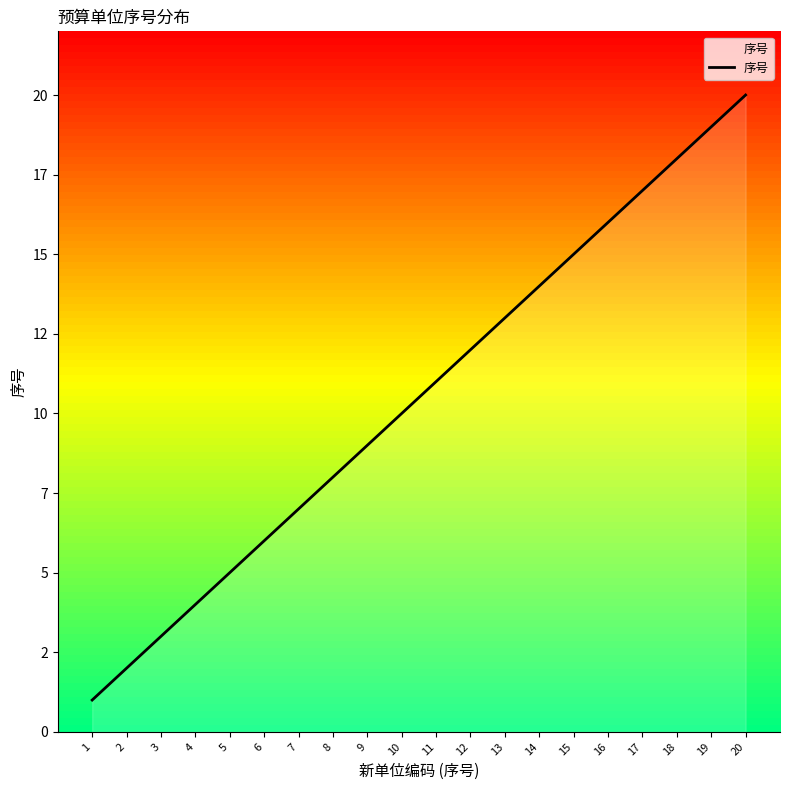

Is this an area chart (filled region under the line)?

Yes